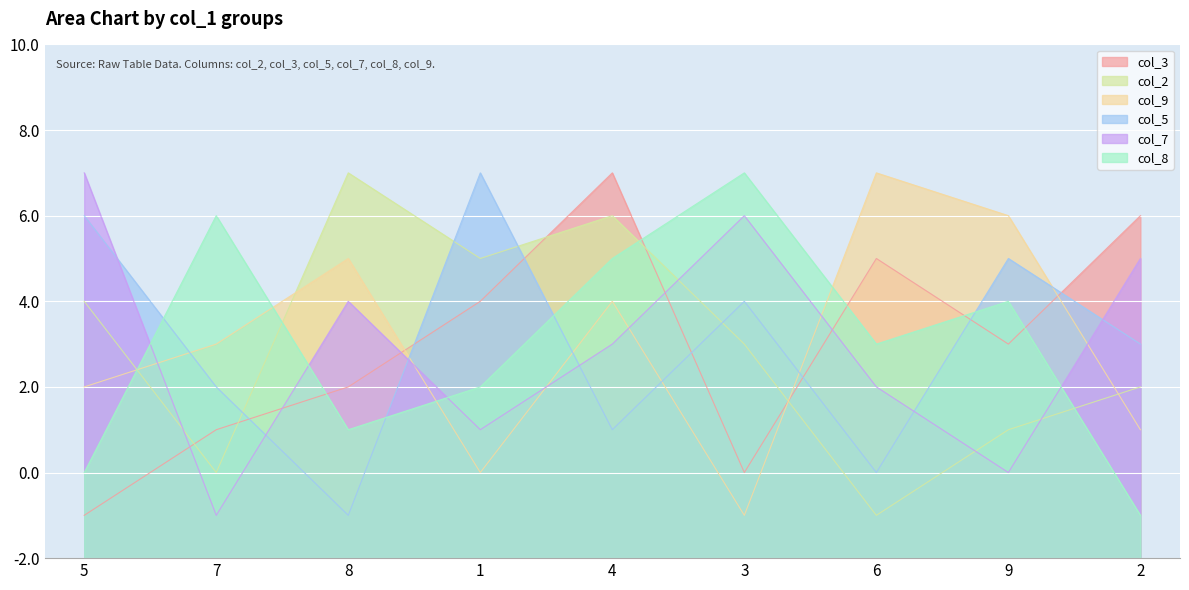

Count the col_2 values in the range 3 to 7.

5